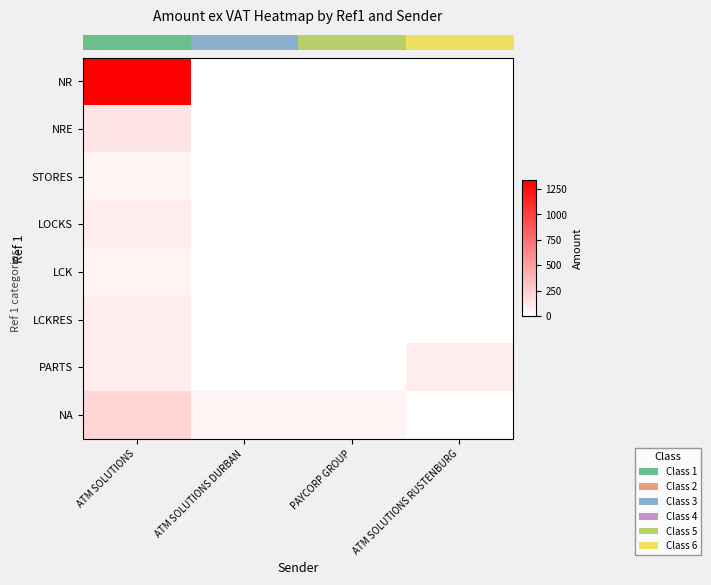

At which category is the sum across all series the highest?

ATM SOLUTIONS